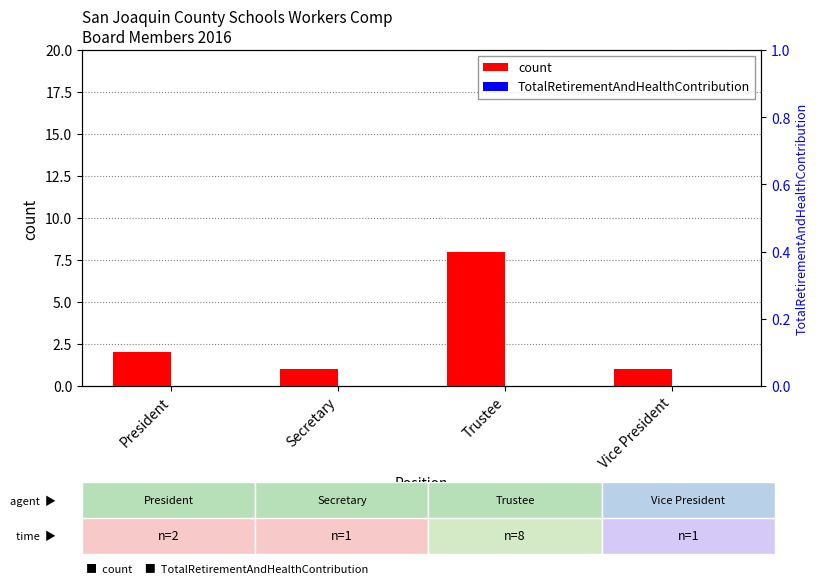

What is the label of the 1st bar from the left?

President